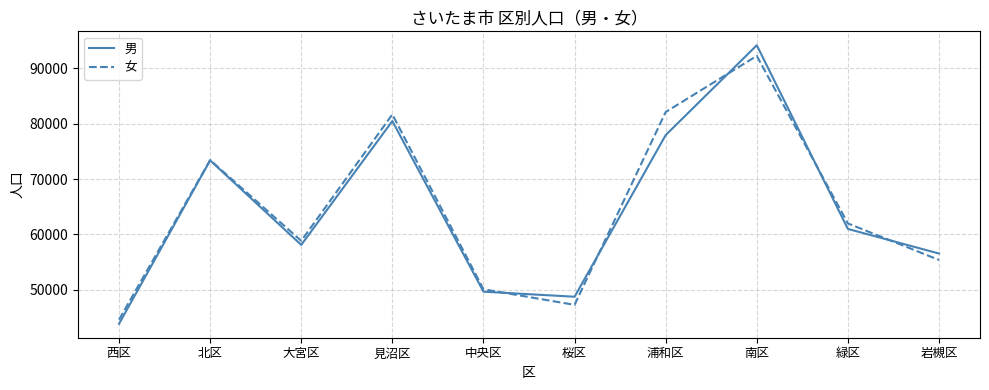

Between 西区 and 桜区, which series saw the biggest shift?

男